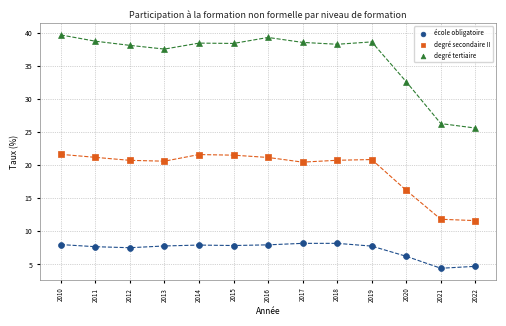

Which series has the largest Y range (max minus min)?

degré tertiaire